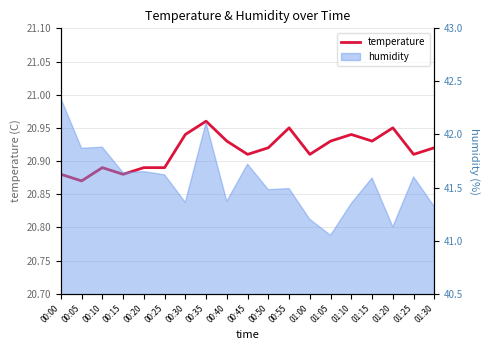

Is it true that the value at 00:50 is 20.9?

True